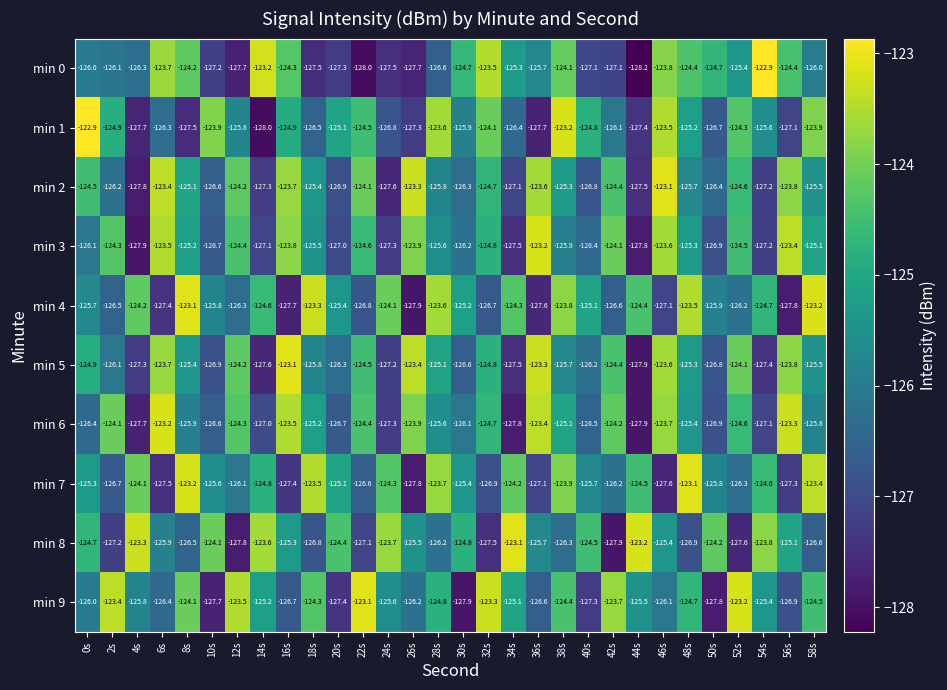

Between 12s and 40s, which series saw the biggest shift?

min 9